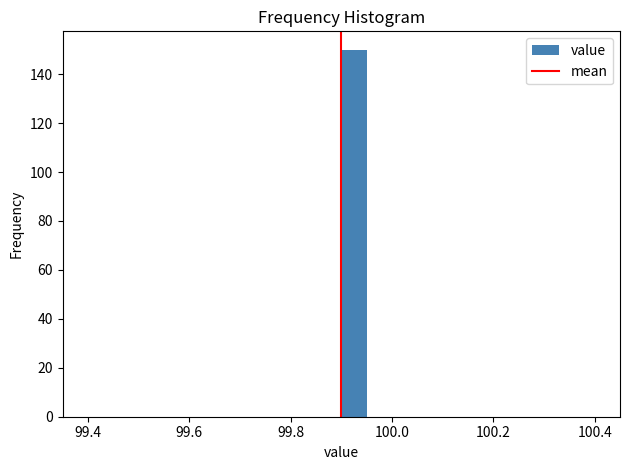

Read against the x-axis, roughly where is the centre of the tallest bar?

99.92